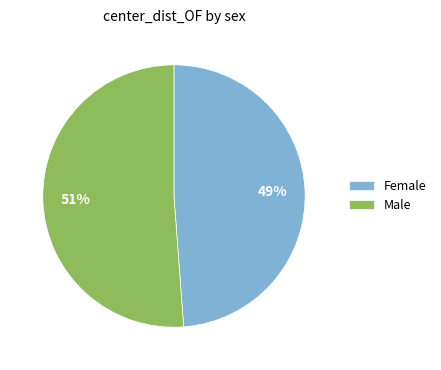

How many slices are in this pie chart?

2